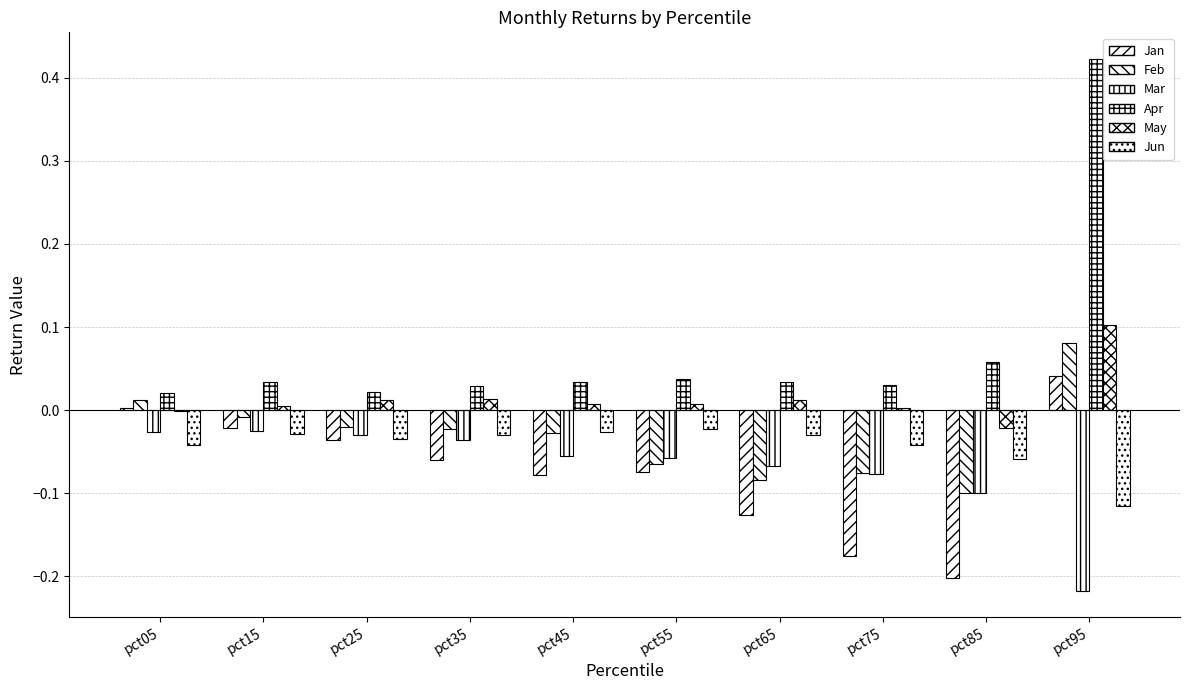

How many groups of bars are there?

10